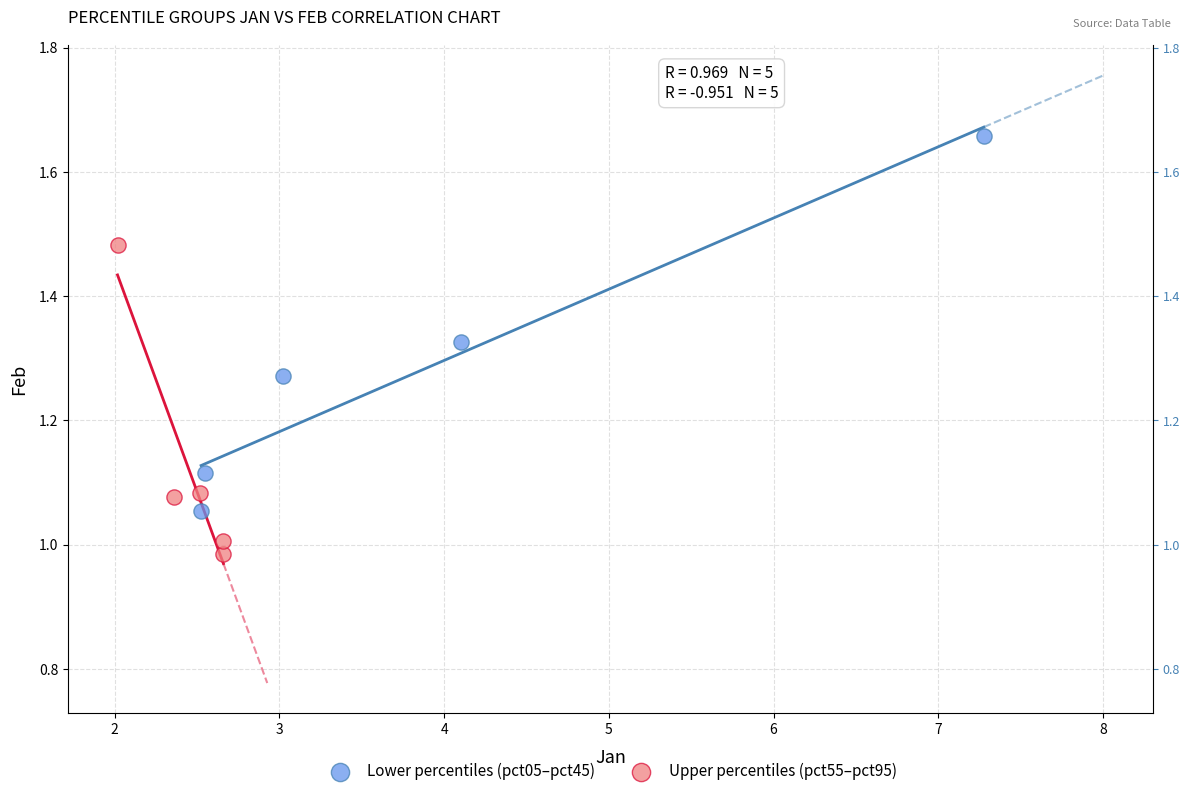

What are all the series names shown in the legend?

Lower percentiles (pct05–pct45), Upper percentiles (pct55–pct95)